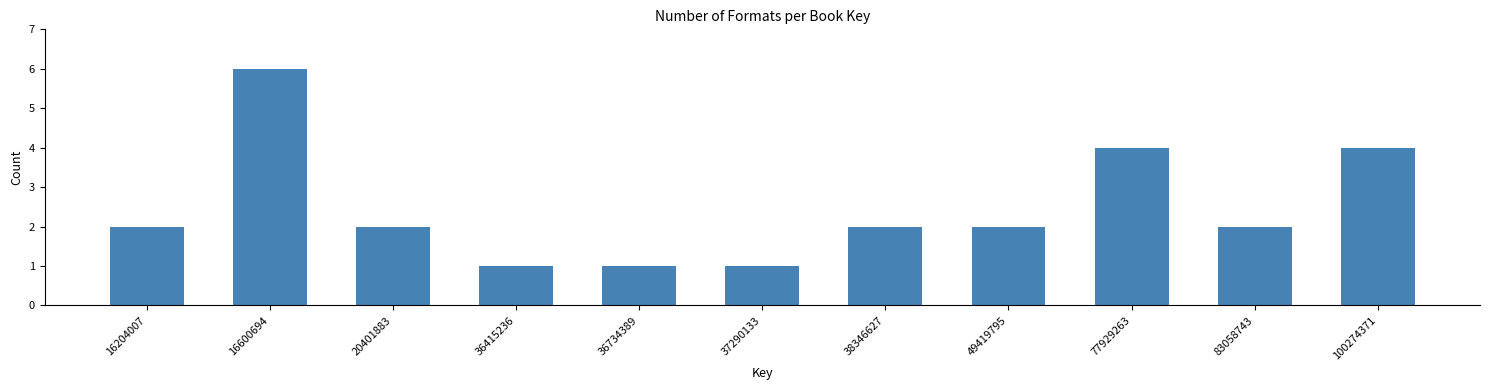

Reading left to right, list all the values displayed in this chart.

16204007=2	16600694=6	20401883=2	36415236=1	36734389=1	37290133=1	38346627=2	49419795=2	77929263=4	83058743=2	100274371=4